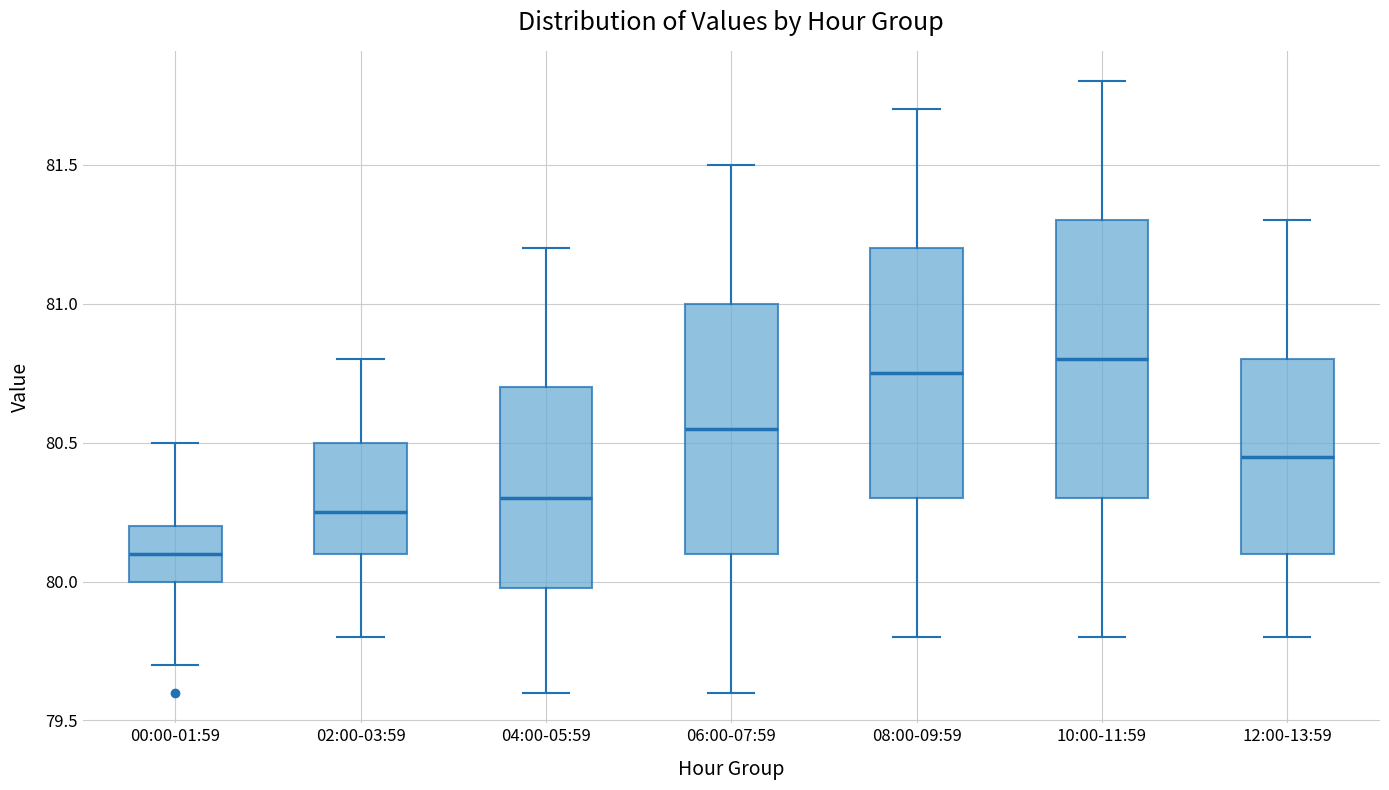

Reading left to right, transcribe this box plot: for each box, give where its median line is, the range the box spans, and where its two whiskers end, as read against the y-axis. The values are not printed on the chart, so give them approximately, as read against the axis.

00:00-01:59: median 80.10, box 80.00 to 80.20, whiskers 79.70 to 80.50
02:00-03:59: median 80.25, box 80.10 to 80.50, whiskers 79.80 to 80.80
04:00-05:59: median 80.30, box 80.00 to 80.70, whiskers 79.60 to 81.20
06:00-07:59: median 80.55, box 80.10 to 81.00, whiskers 79.60 to 81.50
08:00-09:59: median 80.75, box 80.30 to 81.20, whiskers 79.80 to 81.70
10:00-11:59: median 80.80, box 80.30 to 81.30, whiskers 79.80 to 81.80
12:00-13:59: median 80.45, box 80.10 to 80.80, whiskers 79.80 to 81.30